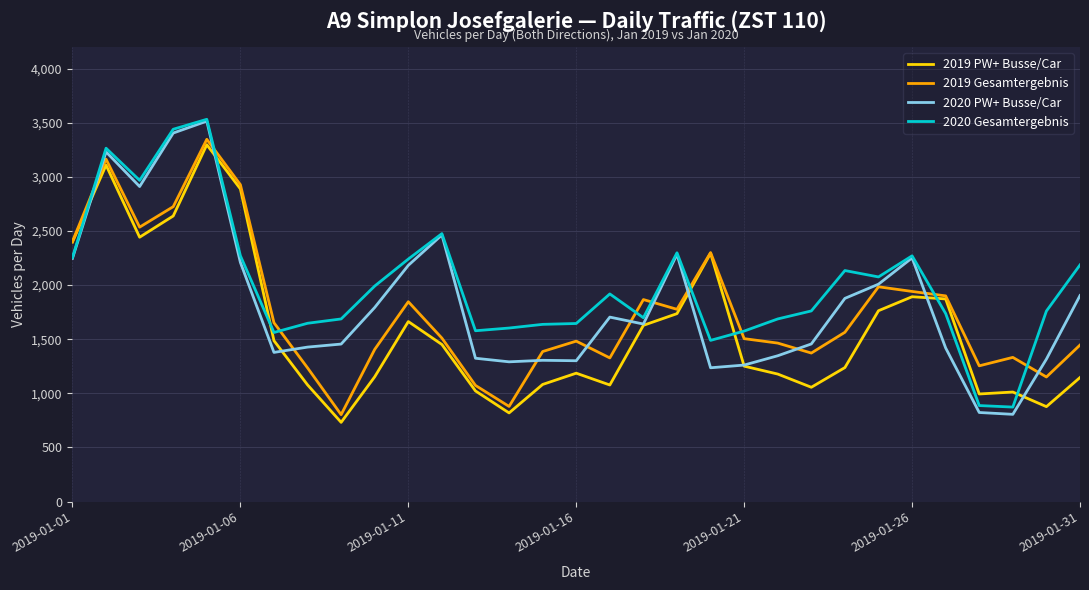

True or false: 2019 Gesamtergebnis has more than 2 interior local peaks.

True